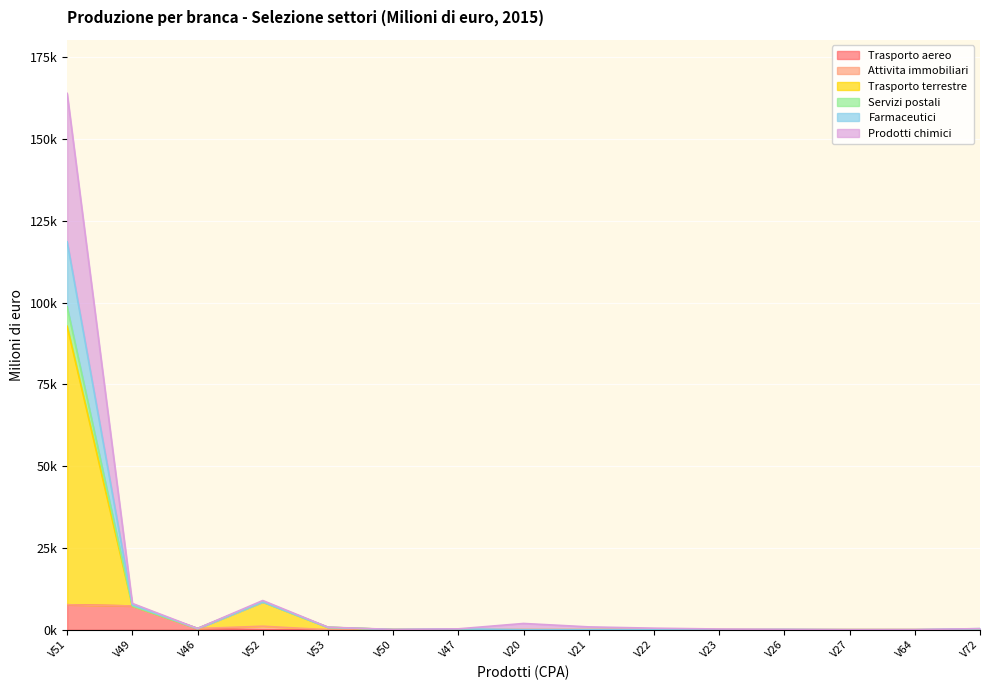

What position from the right is V50?

10